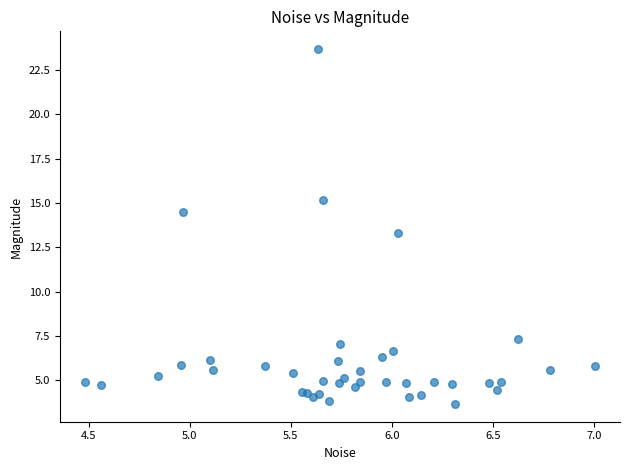

What Y value in the scatter plot is closest to 13?

13.3